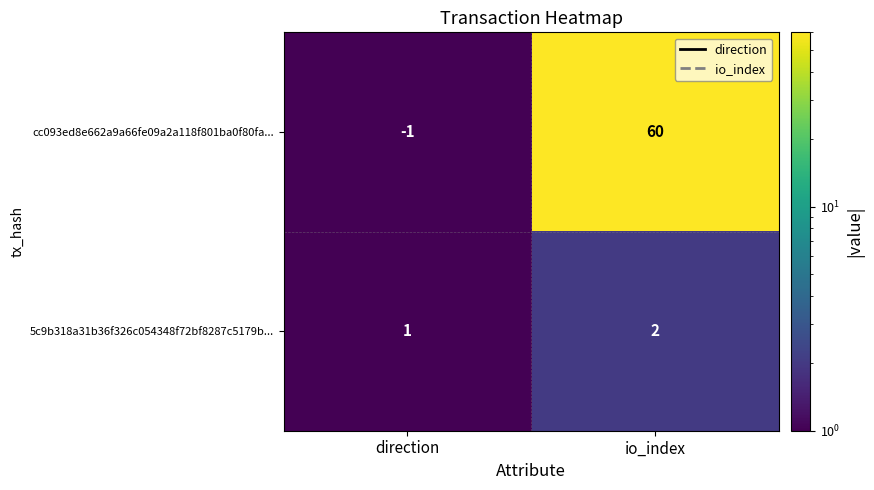

Rank the series by their average value, from highest to lowest.

cc093ed8e662a9a66fe09a2a118f801ba0f80fa..., 5c9b318a31b36f326c054348f72bf8287c5179b...